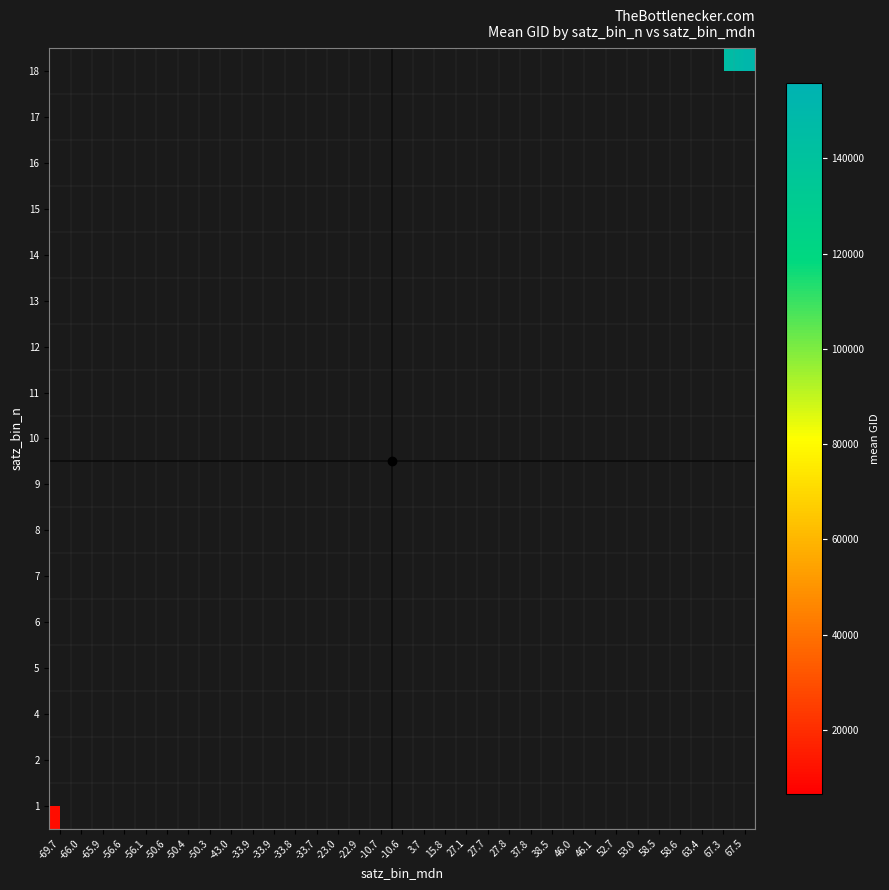

How many values in 17 are above zero?

1